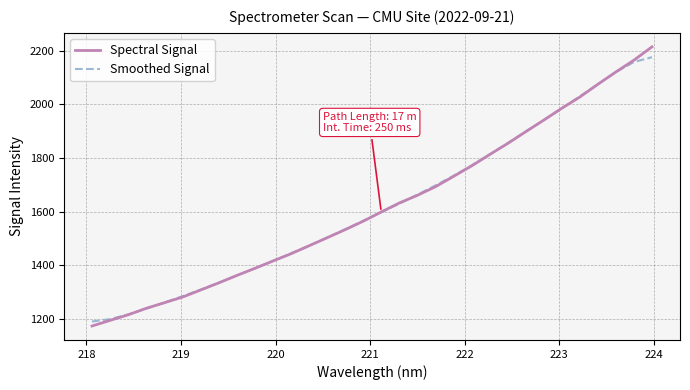

What is the minimum value for Smoothed Signal?

1189.8